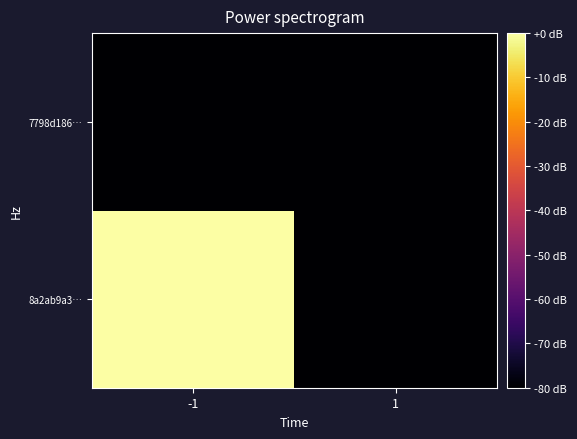

At -1, list the series in order from smallest to largest.

7798d186…, 8a2ab9a3…